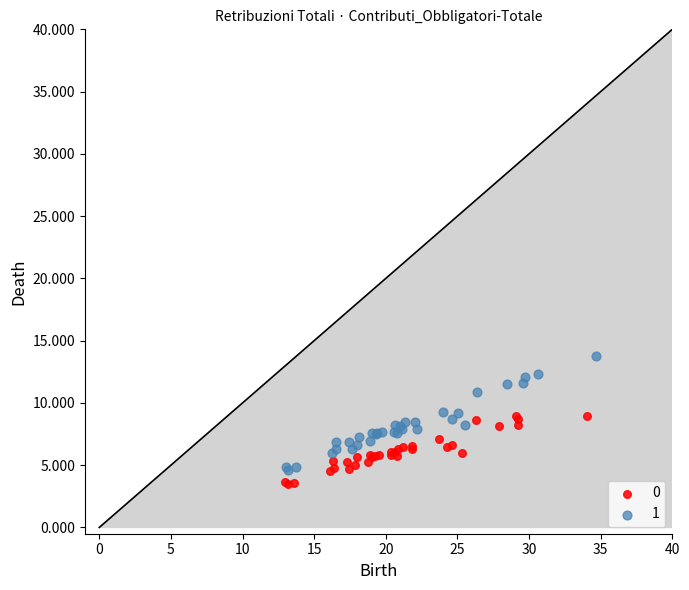

What are all the series names shown in the legend?

0, 1